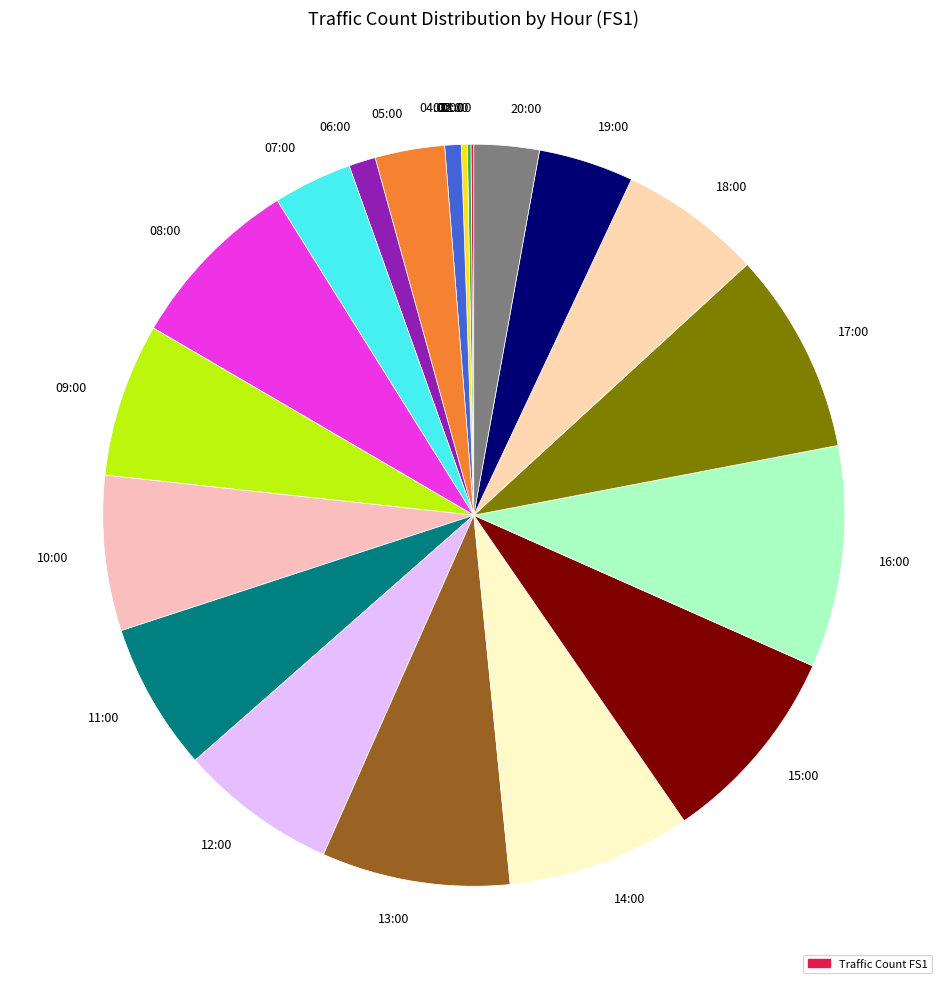

Which category has the biggest portion of the pie?

16:00